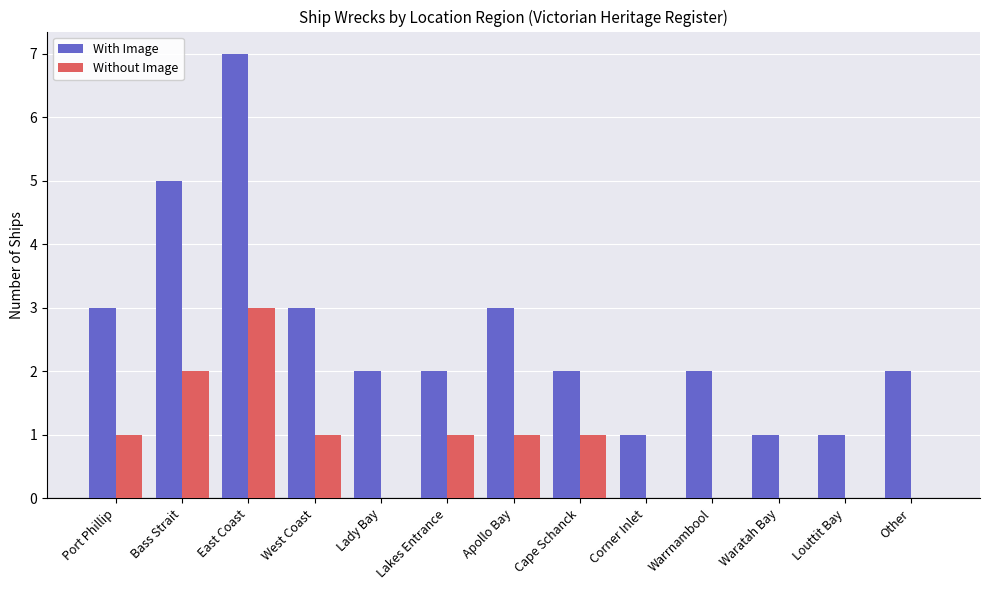

Is the value of Without Image at Cape Schanck greater than the value of With Image at Port Phillip?

No